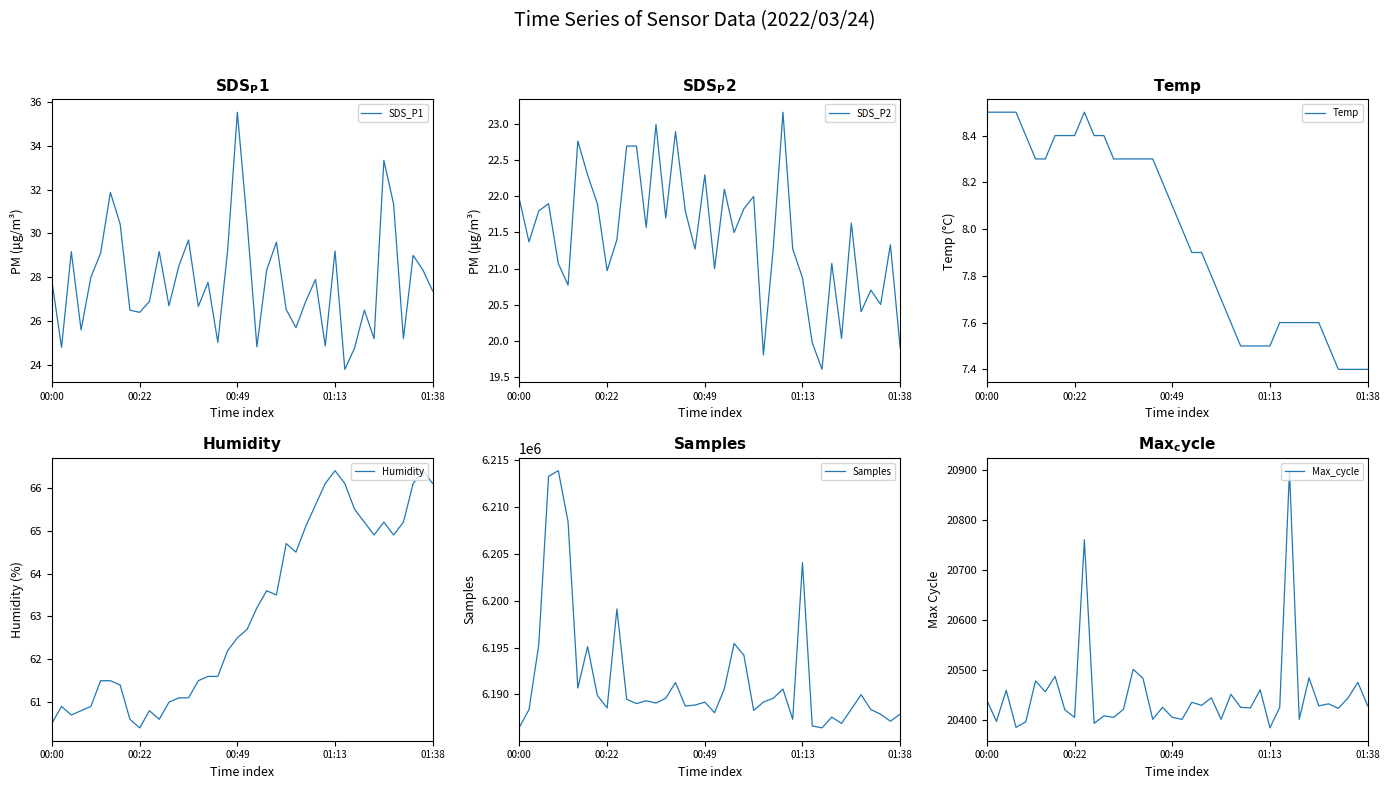

Does the chart have visible grid lines?

No